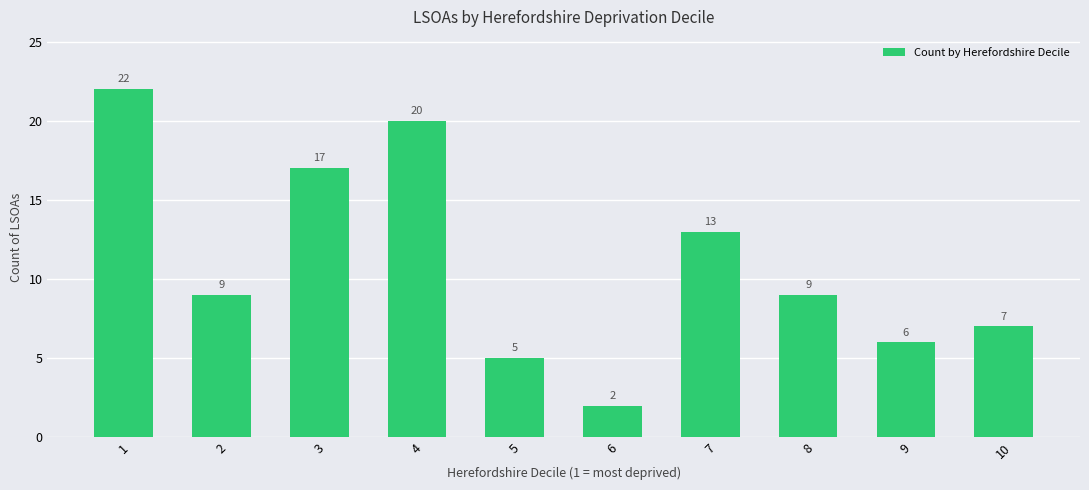

What is the difference between the values at 1 and 4?

2